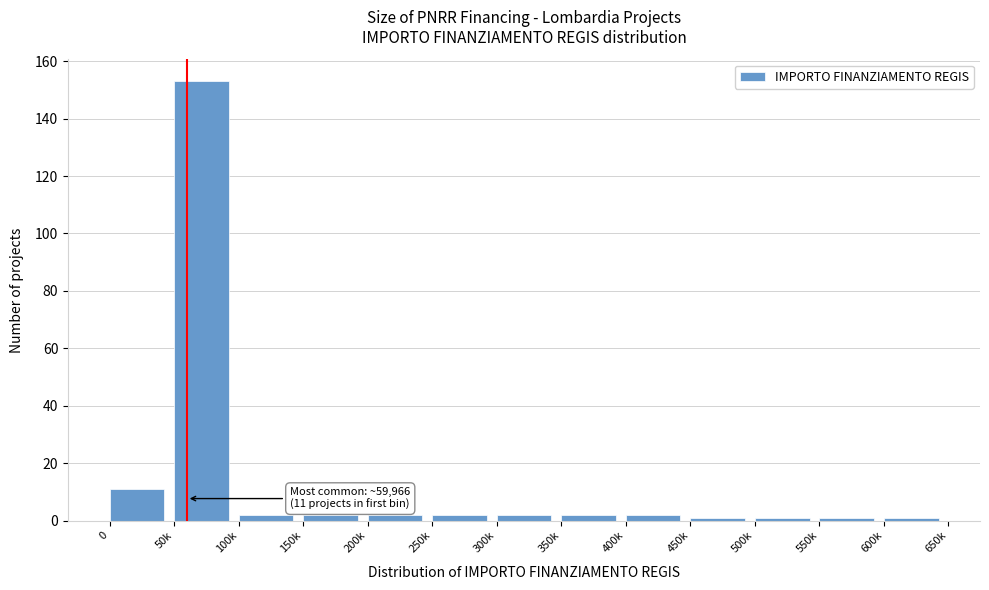

Reading right to left, extract all data points from this chart.

1	1	1	1	2	2	2	2	2	2	2	153	11